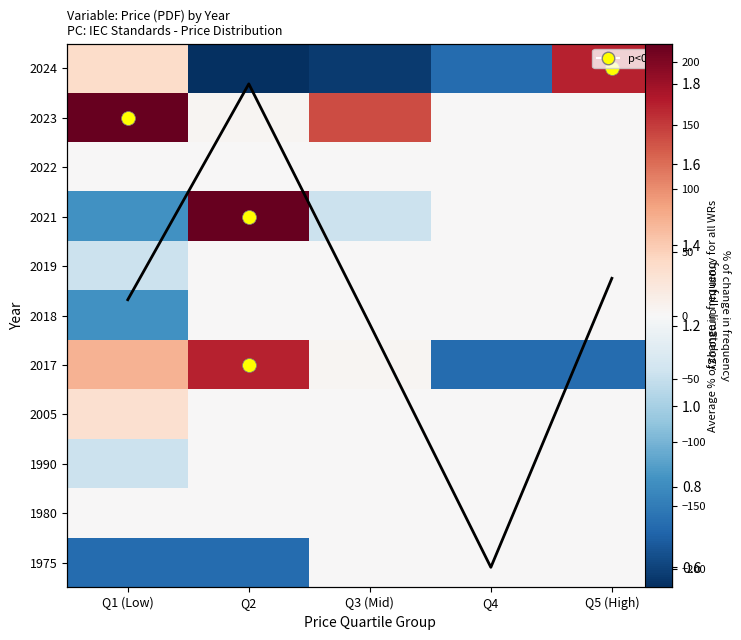

What is the spread (max minus min) of values at Q4?

165.5